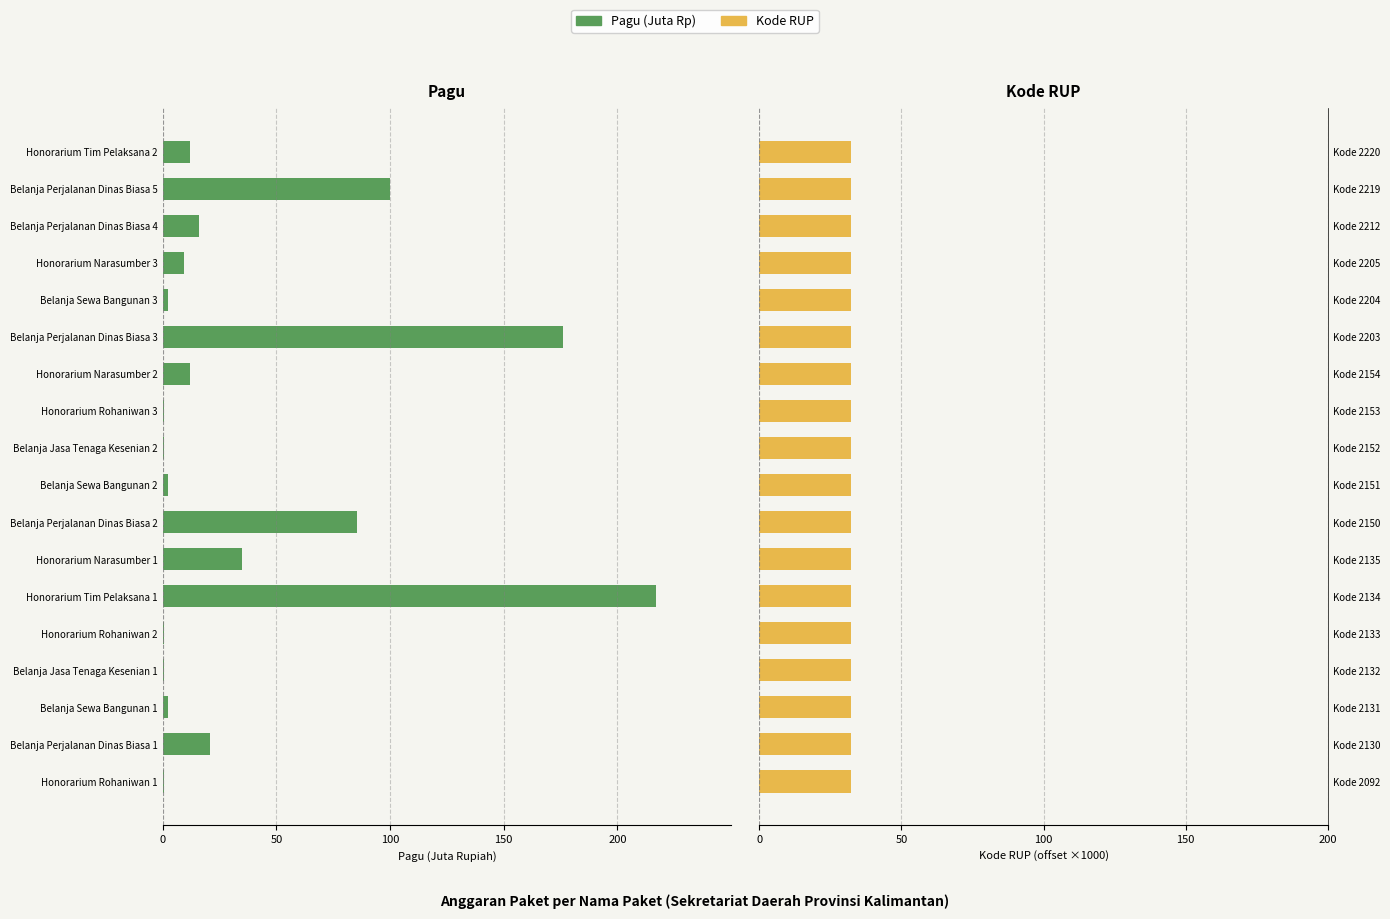

What is the difference between the highest and lowest values at Belanja Perjalanan Dinas Biasa 3?

208.2